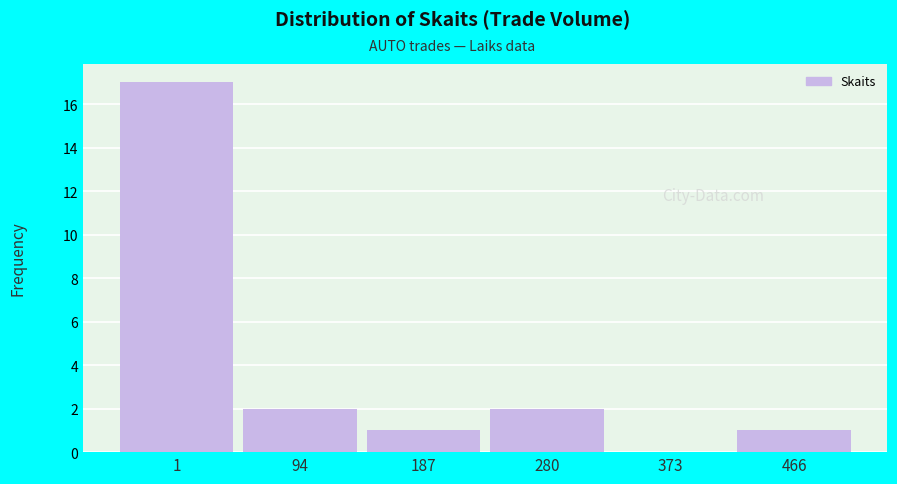

Reading right to left, what are all the values shown in this chart?

466=1	373=0	280=2	187=1	94=2	1=17